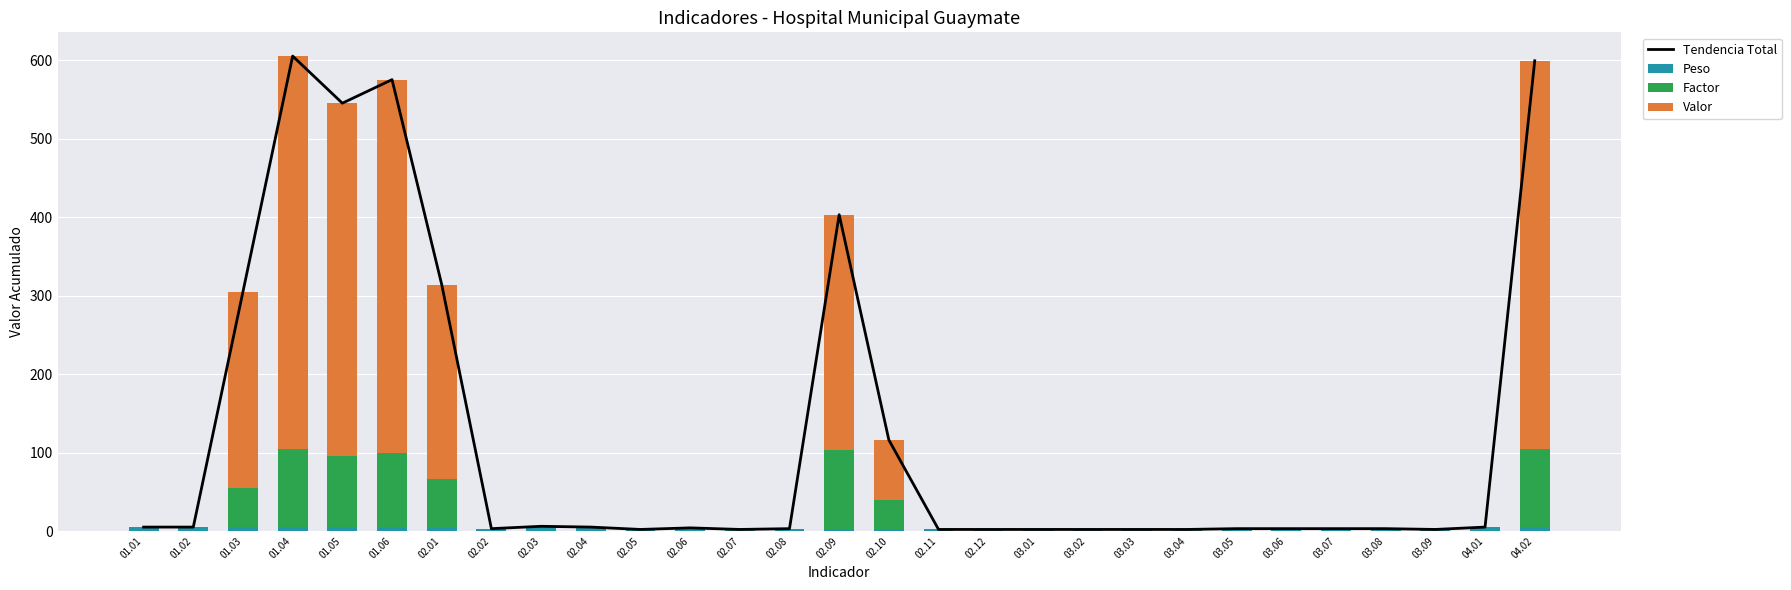

Which series has the largest total across all categories?

Tendencia Total